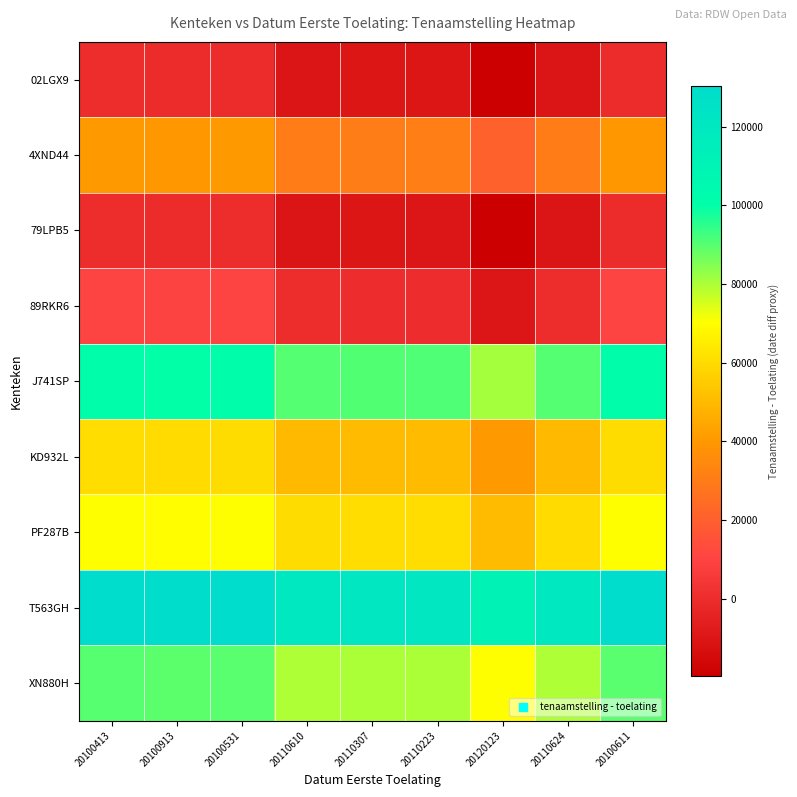

Reading left to right, transcribe all the data shown in this chart.

02LGX9: 20100413=0	20100913=-500	20100531=-118	20110610=-10197	20110307=-9894	20110223=-9810	20120123=-19710	20110624=-10211	20100611=-198
4XND44: 20100413=40514	20100913=40014	20100531=40396	20110610=30317	20110307=30620	20110223=30704	20120123=20804	20110624=30303	20100611=40316
79LPB5: 20100413=118	20100913=-382	20100531=0	20110610=-10079	20110307=-9776	20110223=-9692	20120123=-19592	20110624=-10093	20100611=-80
89RKR6: 20100413=10197	20100913=9697	20100531=10079	20110610=0	20110307=303	20110223=387	20120123=-9513	20110624=-14	20100611=9999
J741SP: 20100413=100597	20100913=100097	20100531=100479	20110610=90400	20110307=90703	20110223=90787	20120123=80887	20110624=90386	20100611=100399
KD932L: 20100413=60316	20100913=59816	20100531=60198	20110610=50119	20110307=50422	20110223=50506	20120123=40606	20110624=50105	20100611=60118
PF287B: 20100413=70193	20100913=69693	20100531=70075	20110610=59996	20110307=60299	20110223=60383	20120123=50483	20110624=59982	20100611=69995
T563GH: 20100413=130313	20100913=129813	20100531=130195	20110610=120116	20110307=120419	20110223=120503	20120123=110603	20110624=120102	20100611=130115
XN880H: 20100413=89902	20100913=89402	20100531=89784	20110610=79705	20110307=80008	20110223=80092	20120123=70192	20110624=79691	20100611=89704